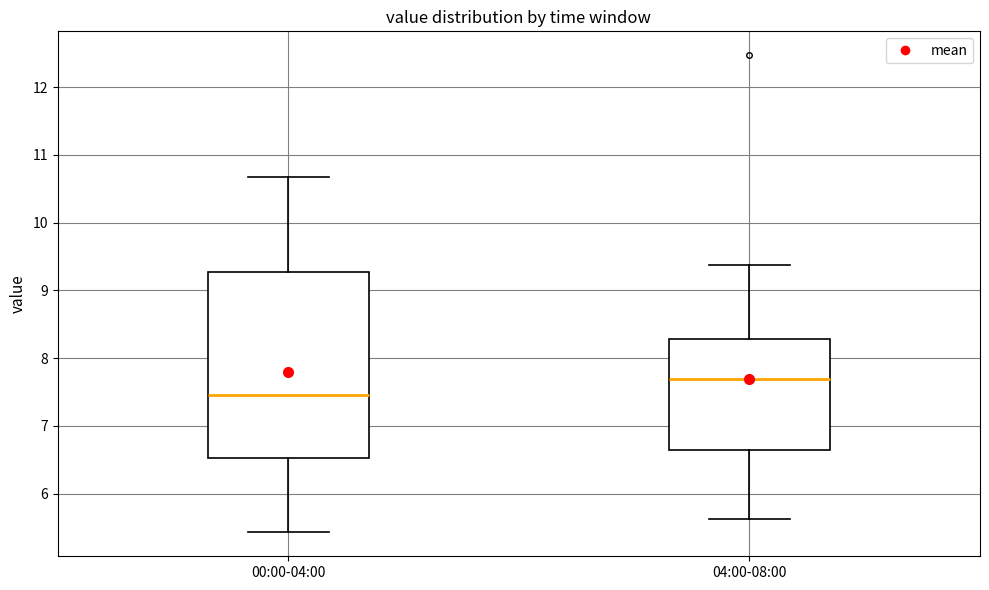

Reading left to right, transcribe this box plot: for each box, give where its median line is, the range the box spans, and where its two whiskers end, as read against the y-axis. The values are not printed on the chart, so give them approximately, as read against the axis.

00:00-04:00: median 7.5, box 6.5 to 9.3, whiskers 5.4 to 10.7
04:00-08:00: median 7.7, box 6.6 to 8.3, whiskers 5.6 to 9.4